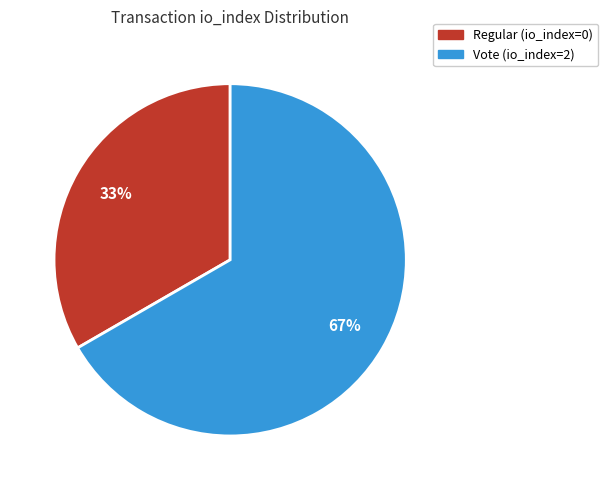

Which slice represents more than half of the pie?

Vote (io_index=2)